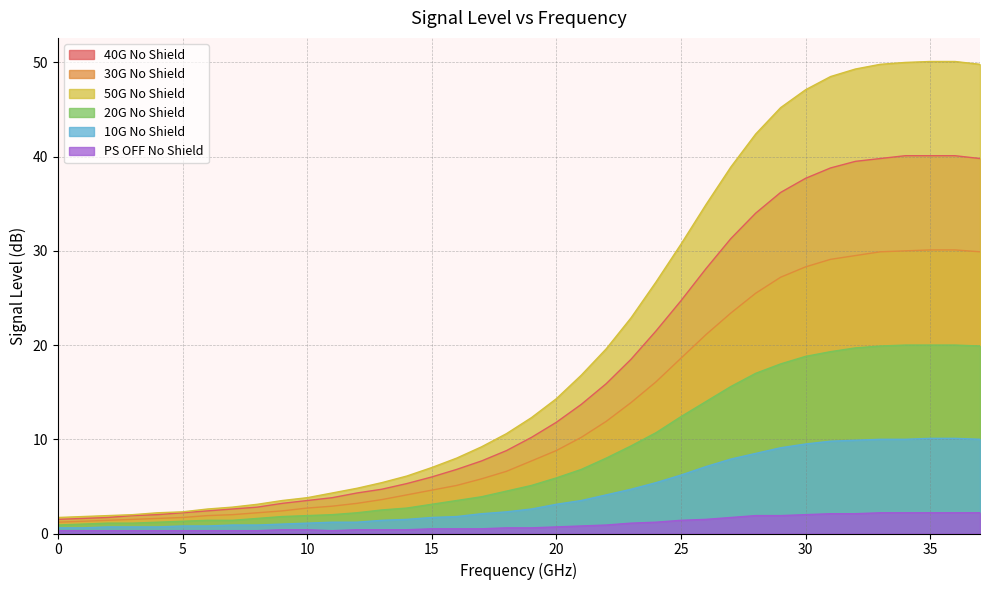

True or false: 10G No Shield and 30G No Shield cross at least once.

False